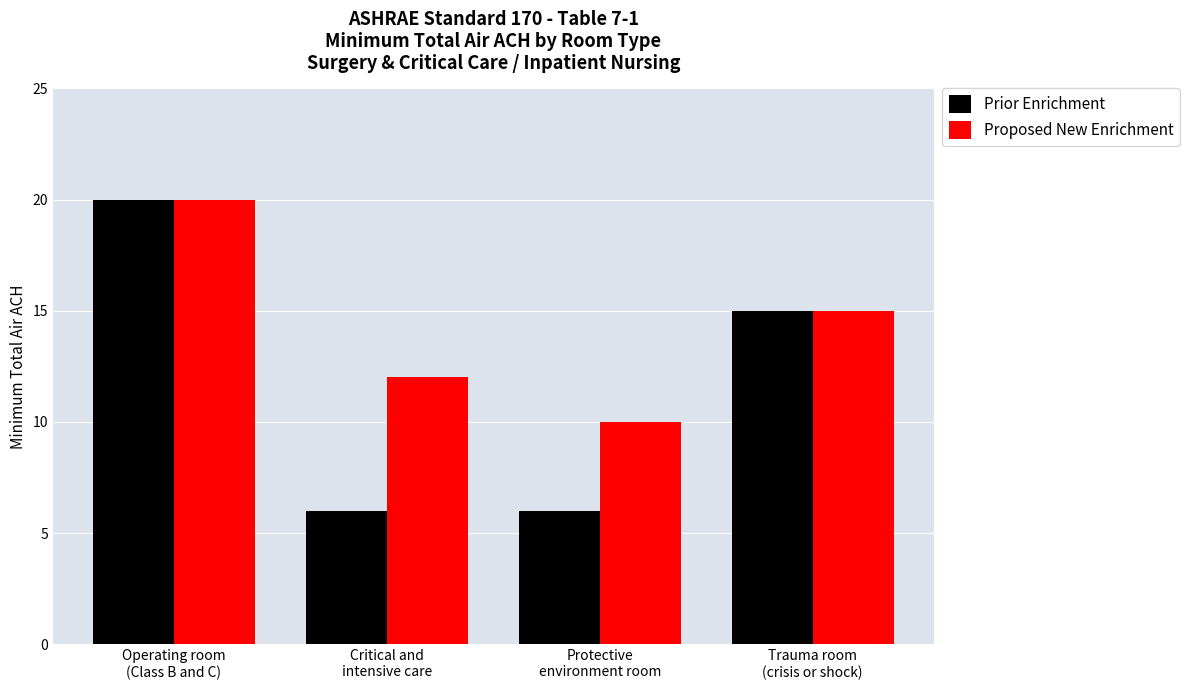

What is the maximum value shown in the chart?

20